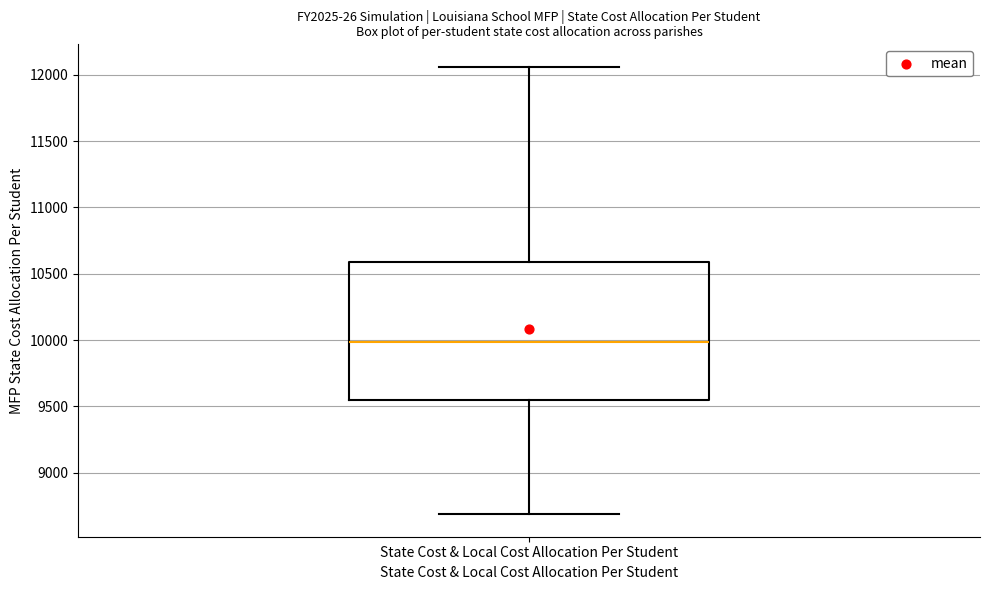

Transcribe this box plot: give where the median line is, the range the box spans, and where the two whiskers end, as read against the y-axis. The values are not printed on the chart, so give them approximately, as read against the axis.

median 10000, box 9550 to 10600, whiskers 8700 to 12050